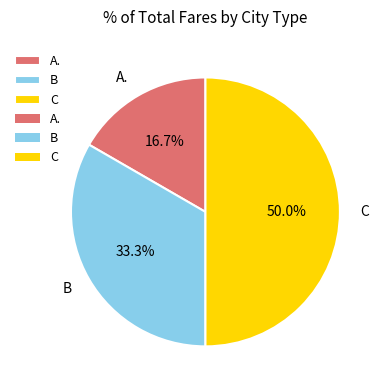

What is the ratio of the value at C to the value at A.?

3.0